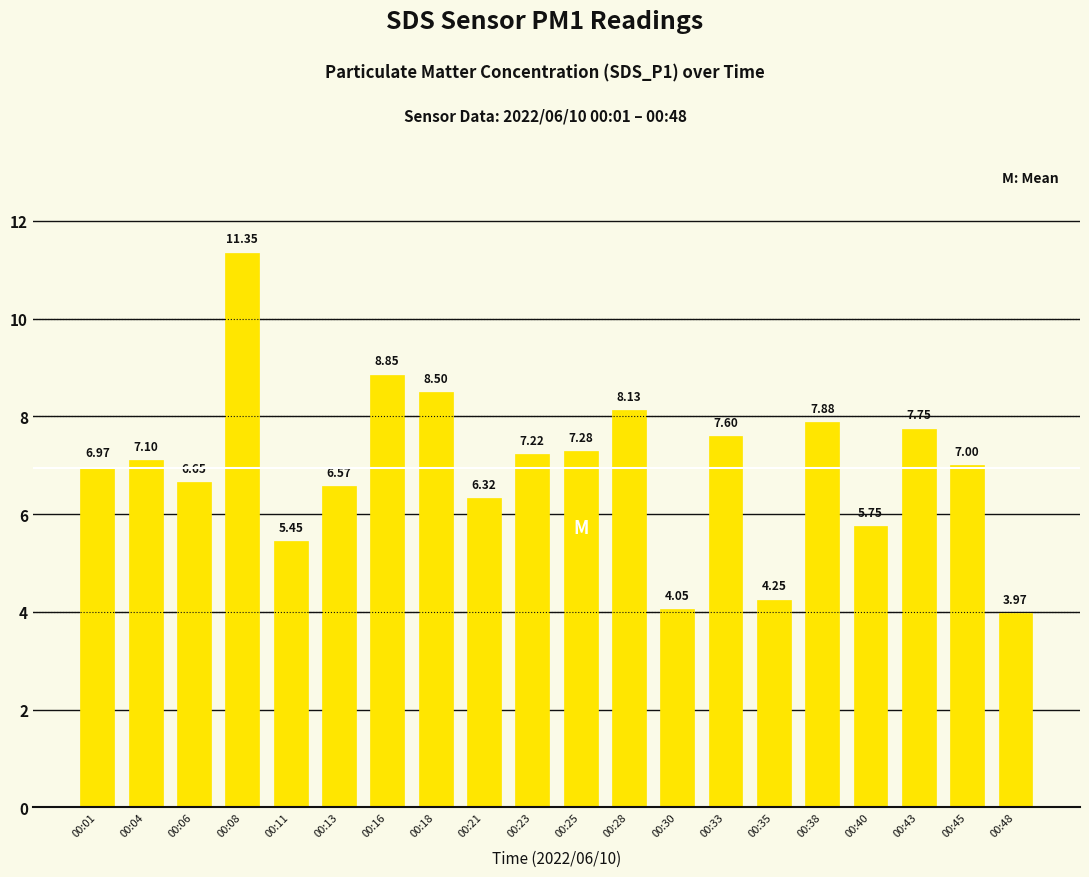

What is the average value?

6.9